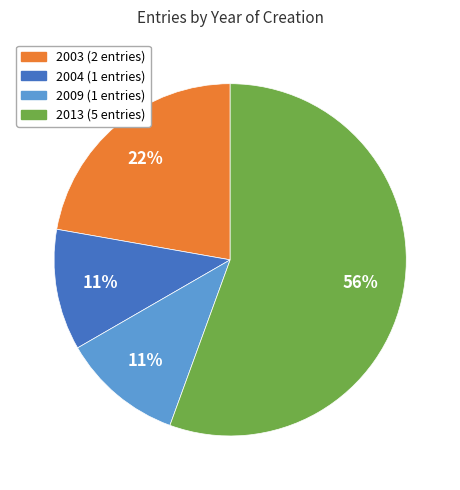

To the nearest percent, what is the combined percentage of 2013 and 2009?

67%